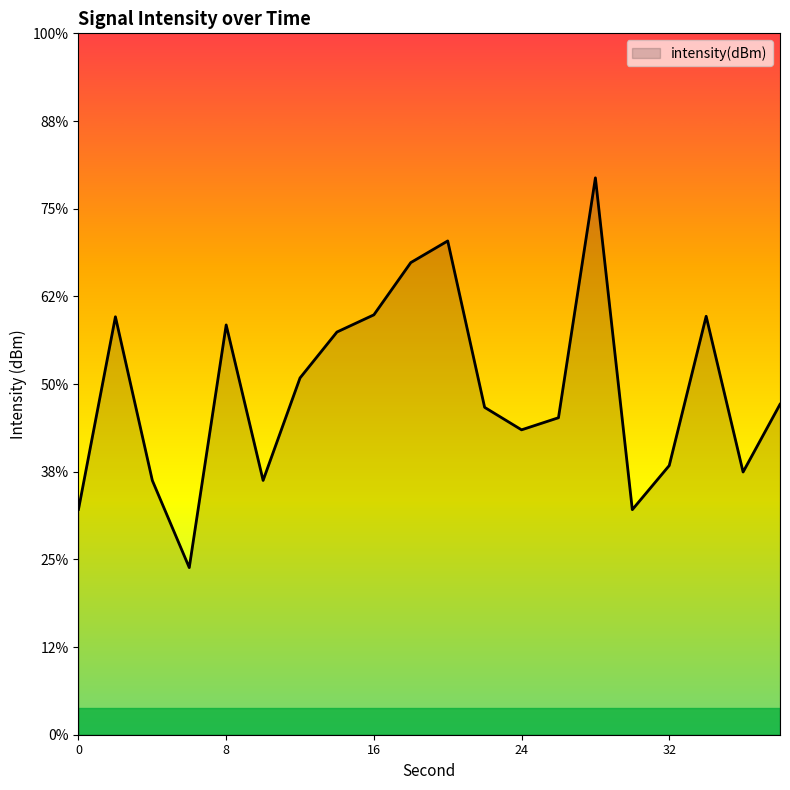

Rank the categories by value from lowest to highest.

6, 30, 0, 4, 10, 36, 32, 24, 26, 22, 38, 12, 14, 8, 2, 34, 16, 18, 20, 28